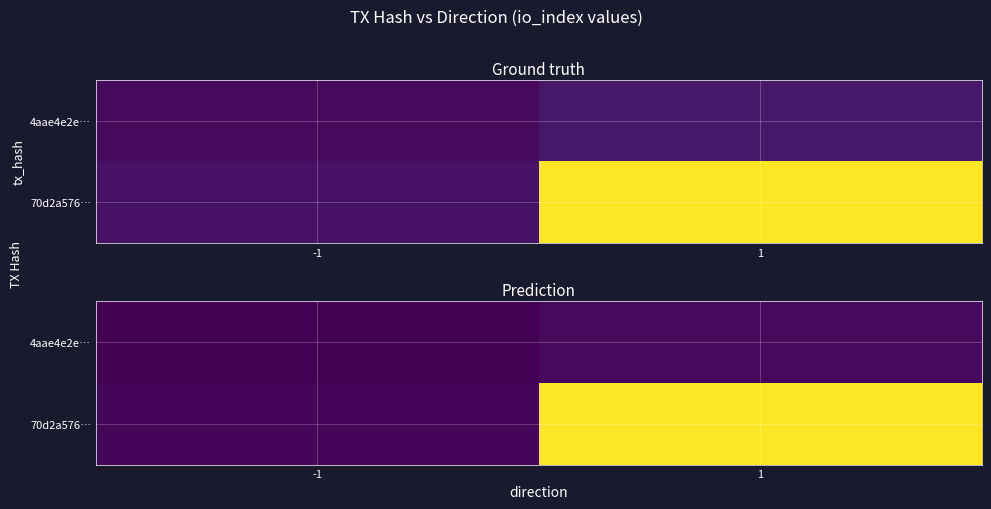

At which label does 70d2a576… first exceed 30?

1